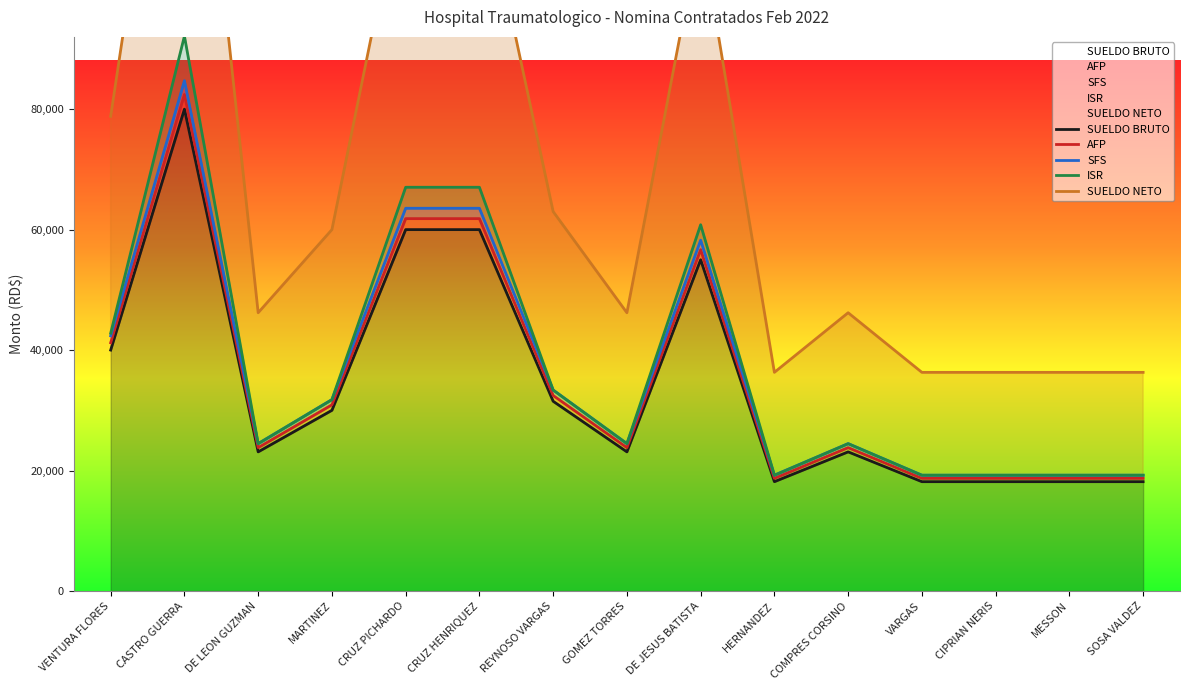

Is it true that SUELDO NETO equals 36300.0 at HERNANDEZ?

True